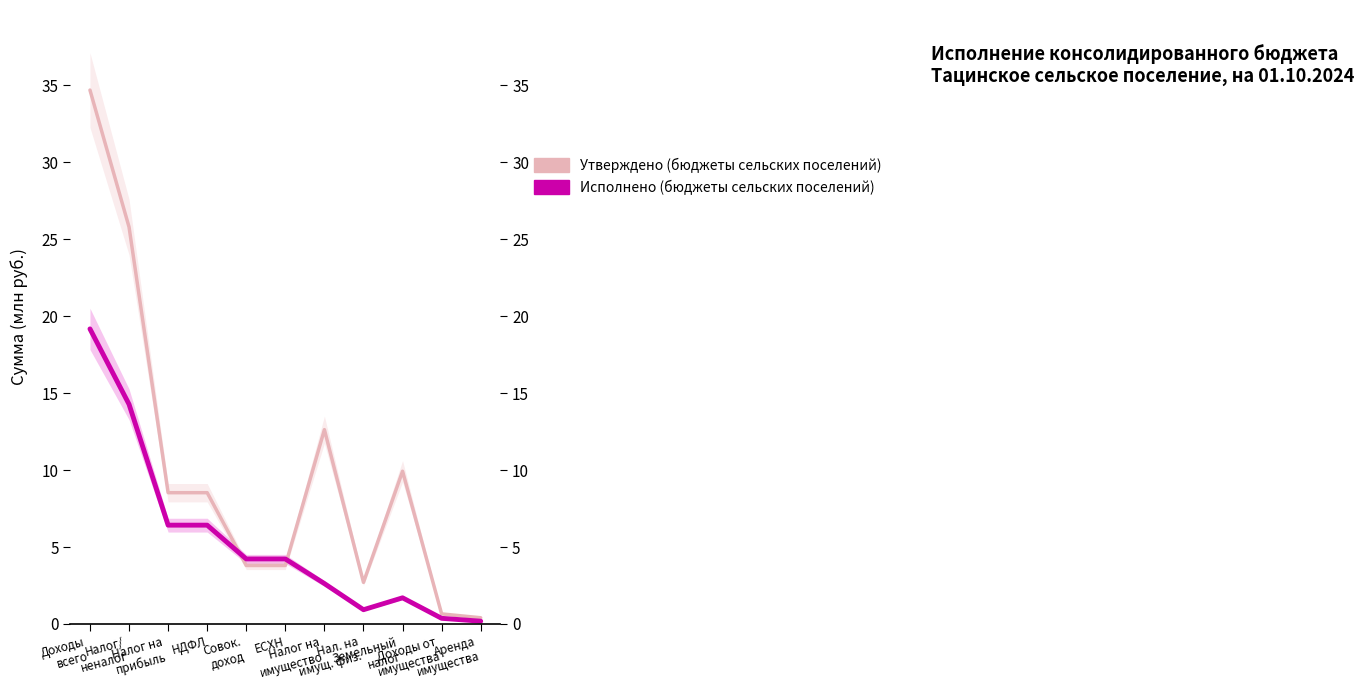

How many values in the Утверждено (бюджеты сельских поселений) series exceed 8?

6